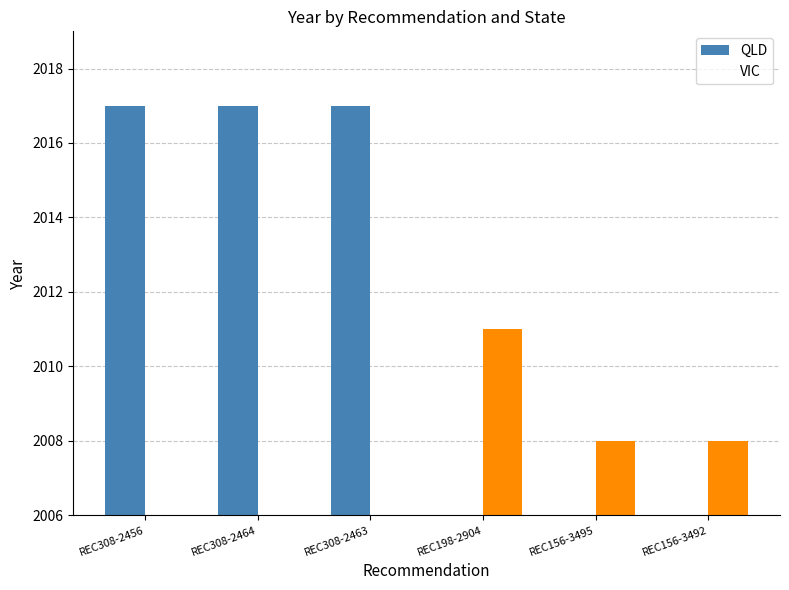

Which label corresponds to the largest value in the chart?

REC308-2456